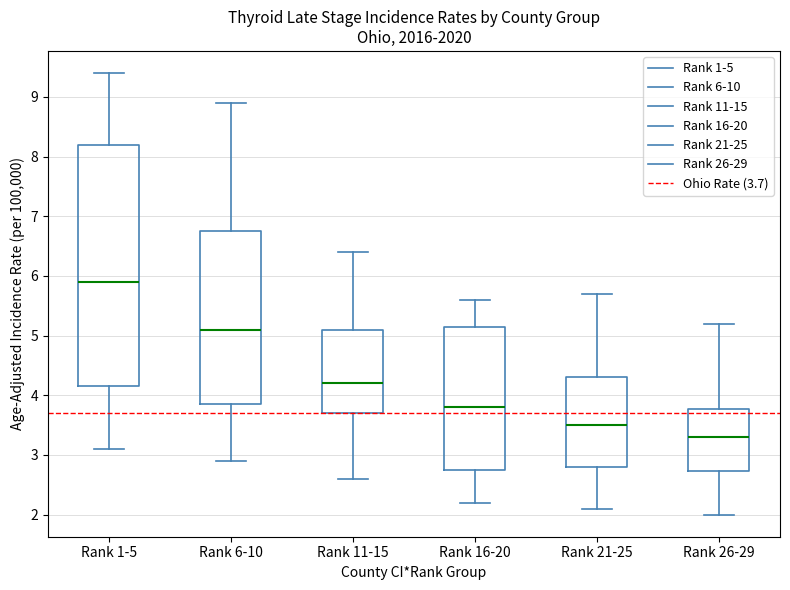

Where is the upper edge of the box for Rank 26-29 on the y-axis? The values are not printed on the chart, so give them approximately, as read against the axis.

3.8